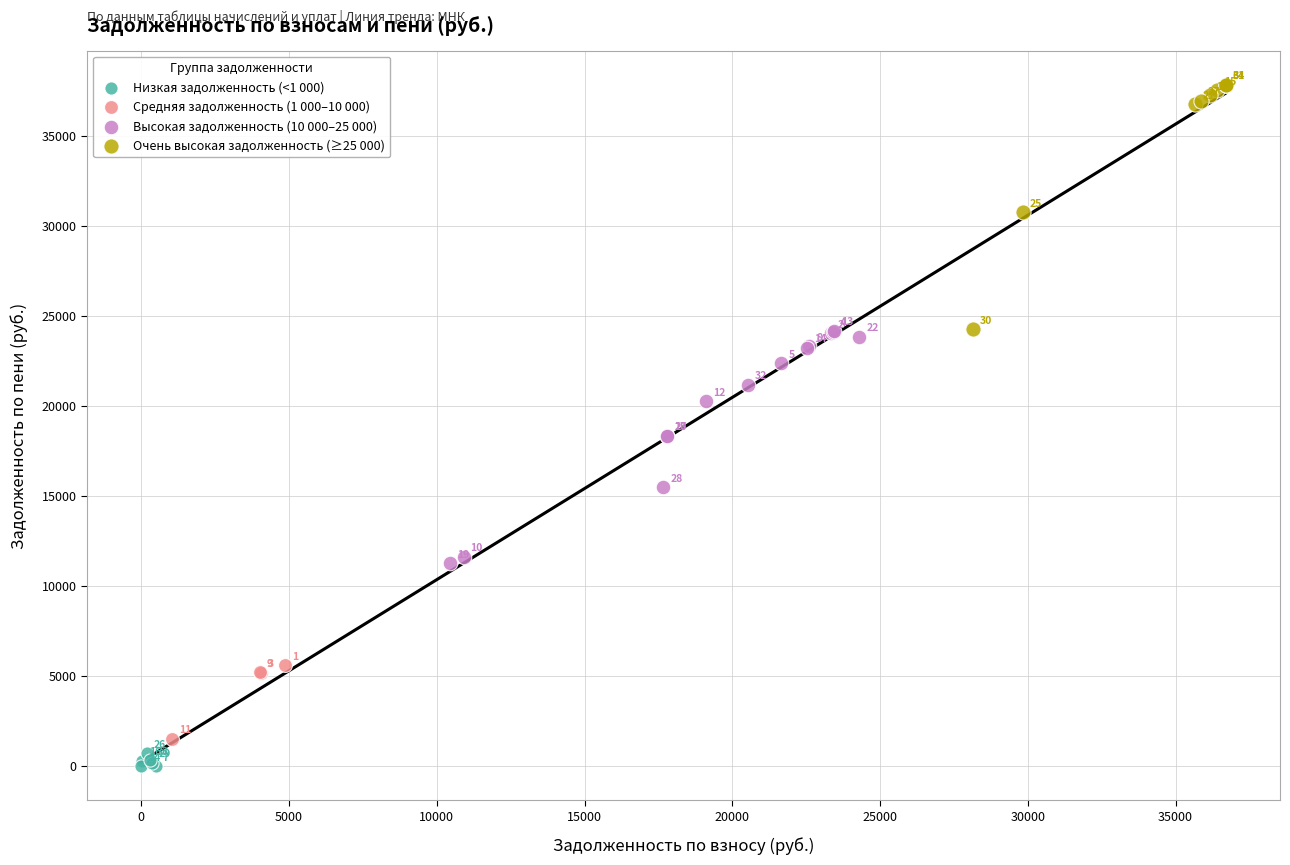

Which series reaches the maximum Y coordinate?

Очень высокая задолженность (≥25 000)